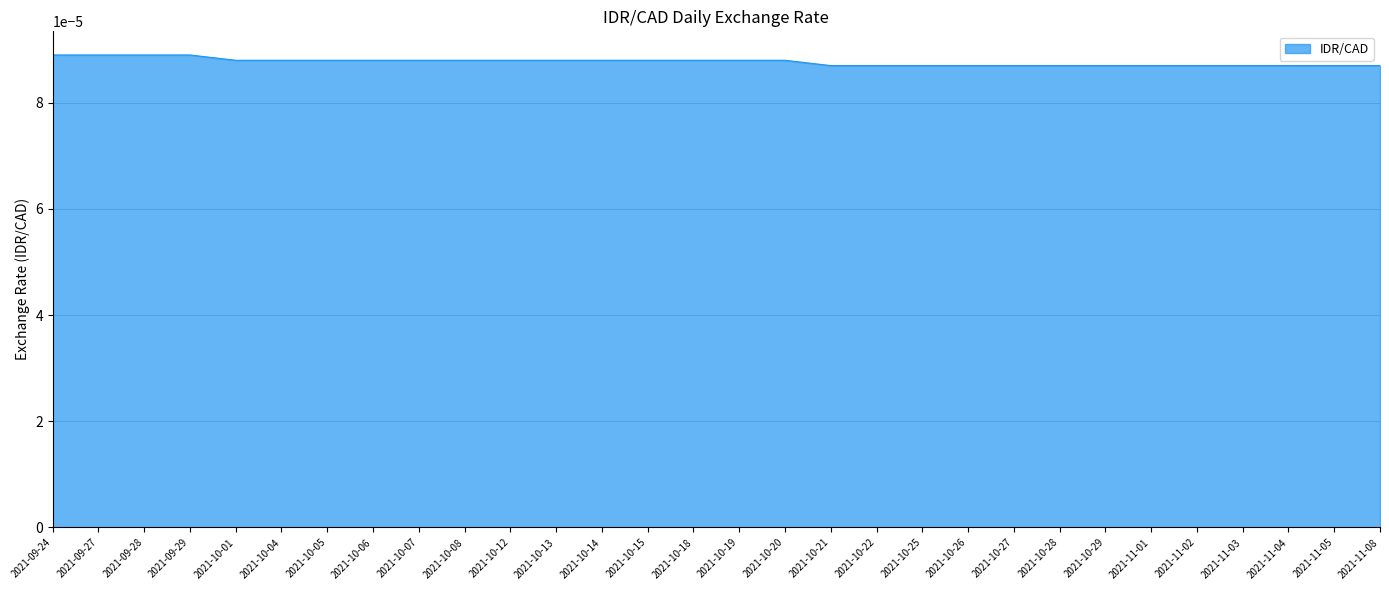

How many distinct data groups are displayed?

1